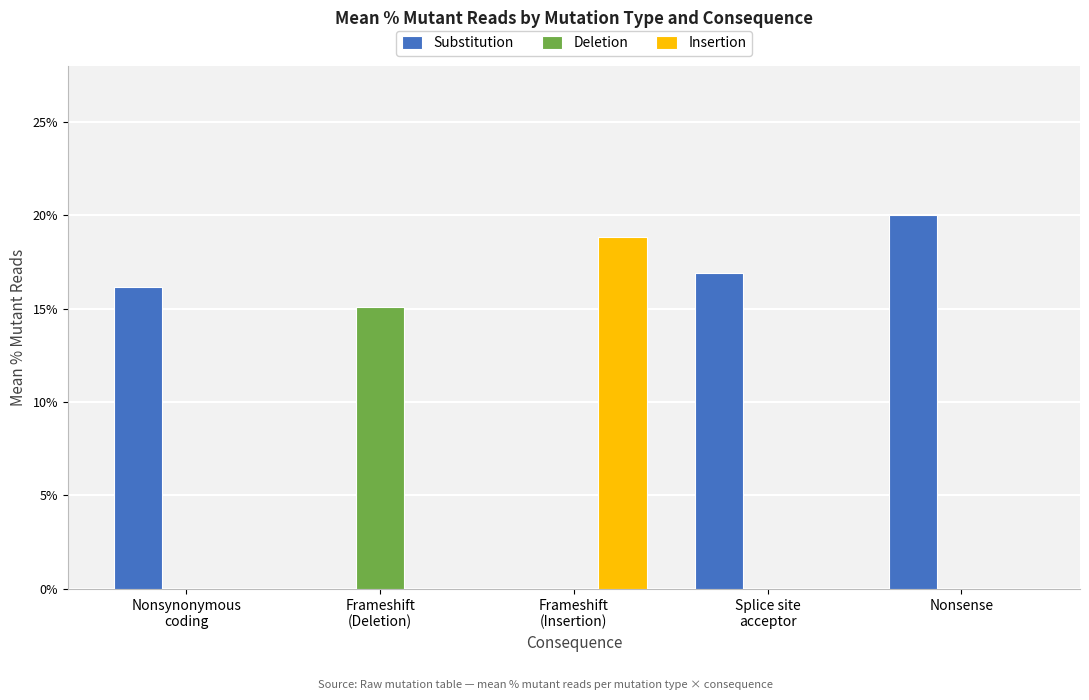

What position from the left is Frameshift
(Deletion)?

2